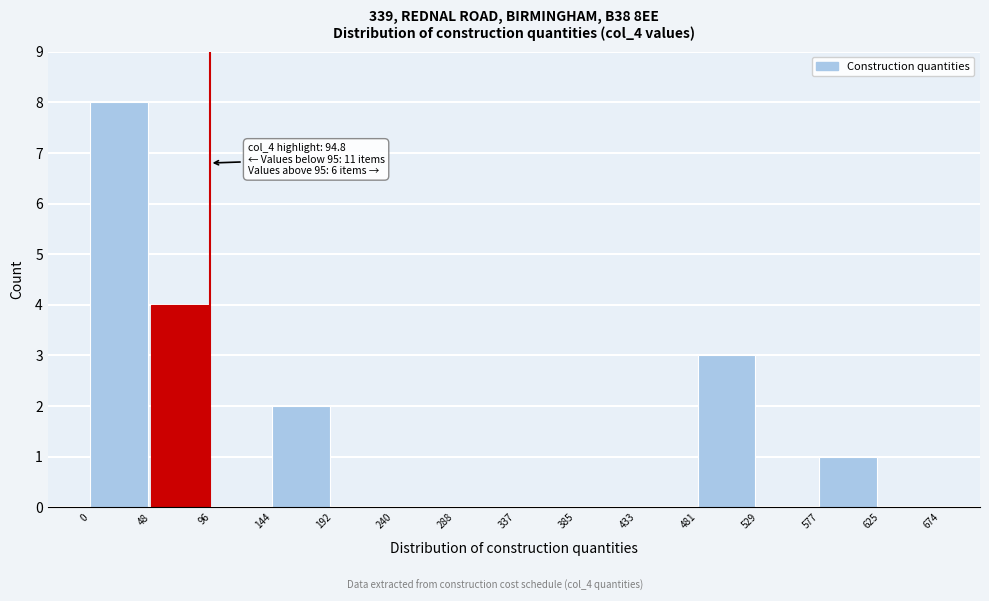

Over which range of the x-axis is the bar tallest?

0 to 48